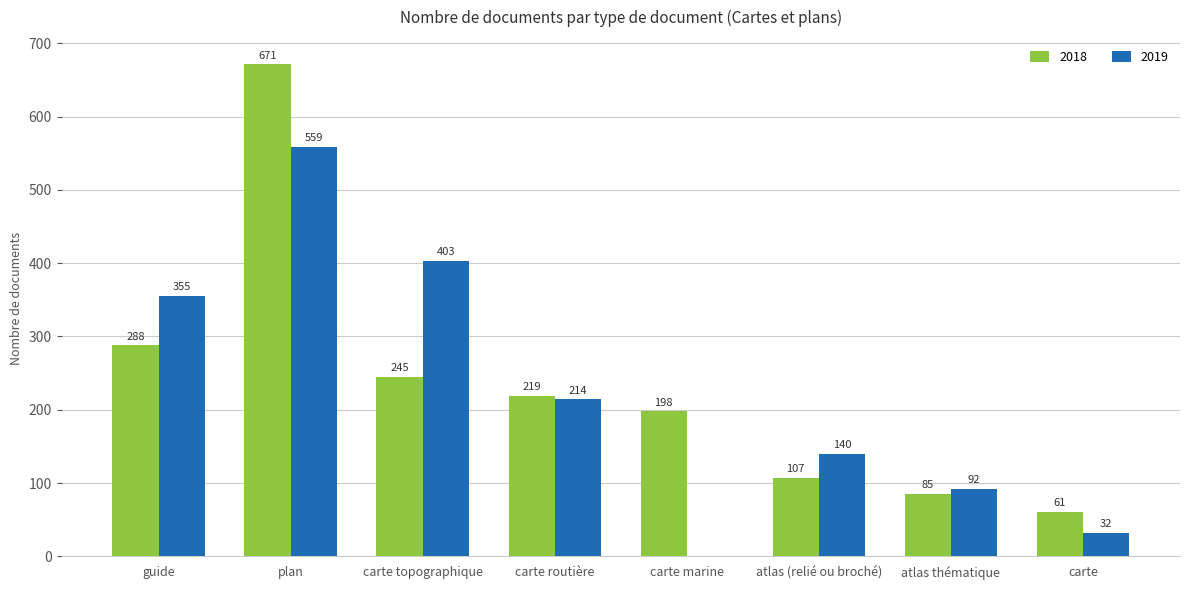

What is the sum of all 2019 values?

1795